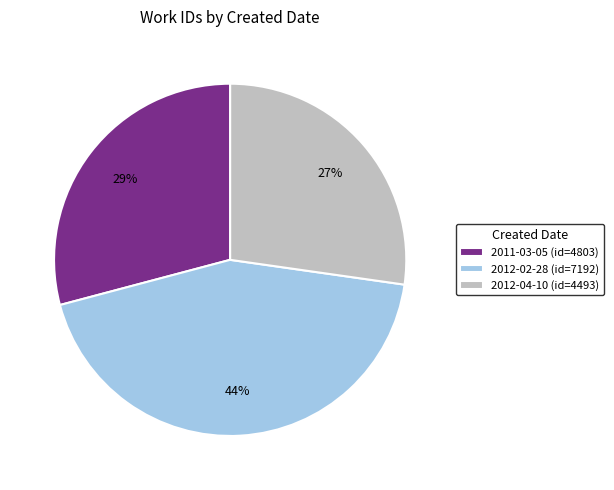

How many slices are in this pie chart?

3